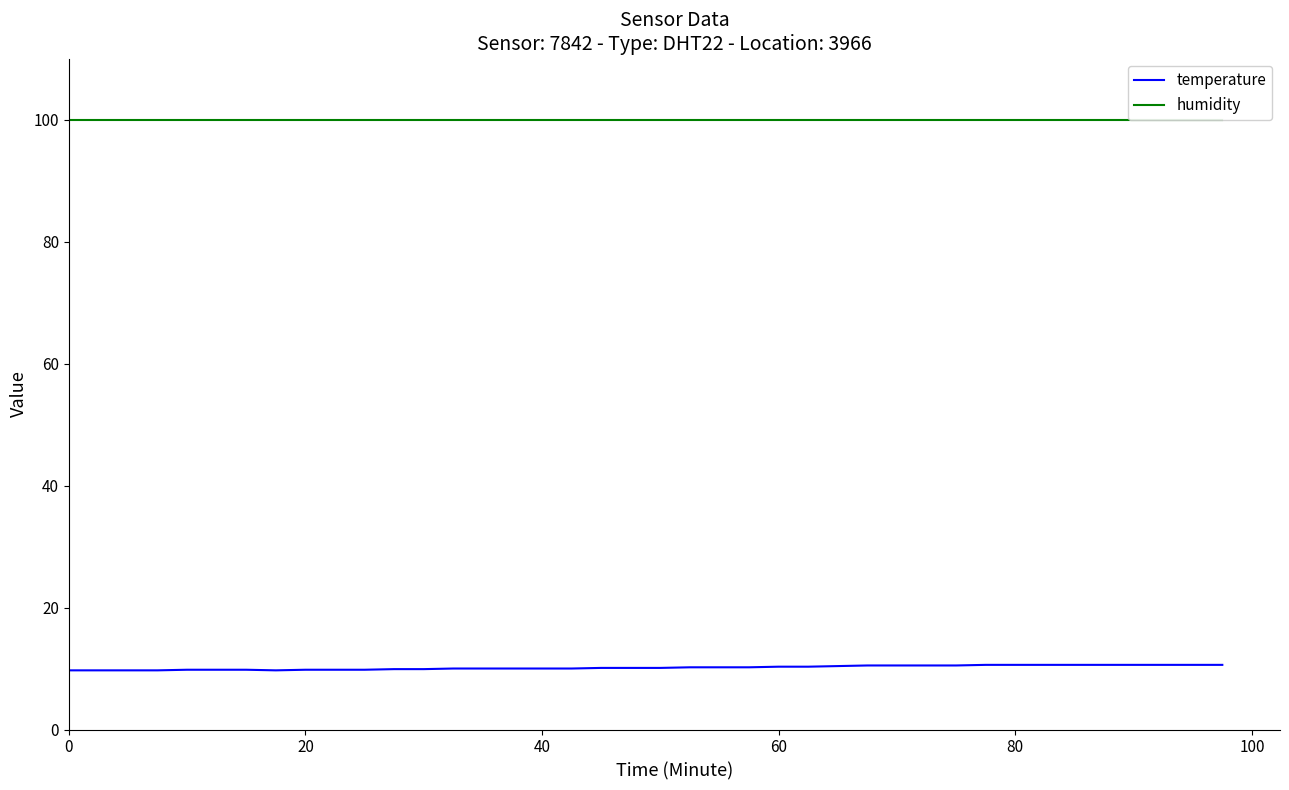

Which series has the largest total across all categories?

humidity